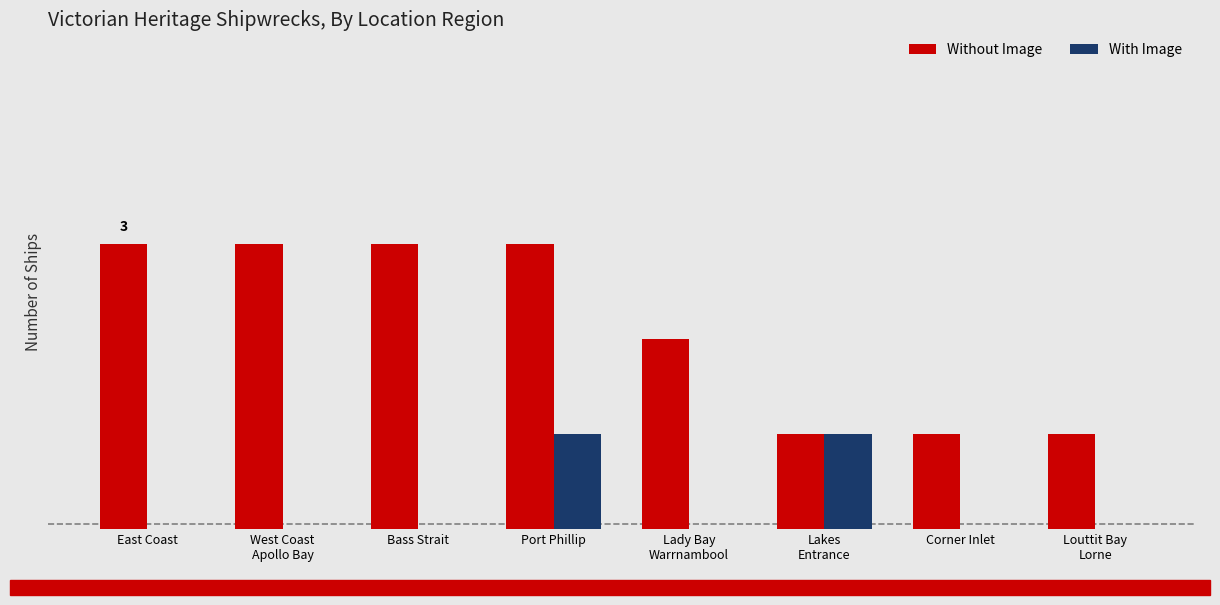

Read the Without Image value at West Coast
Apollo Bay.

3